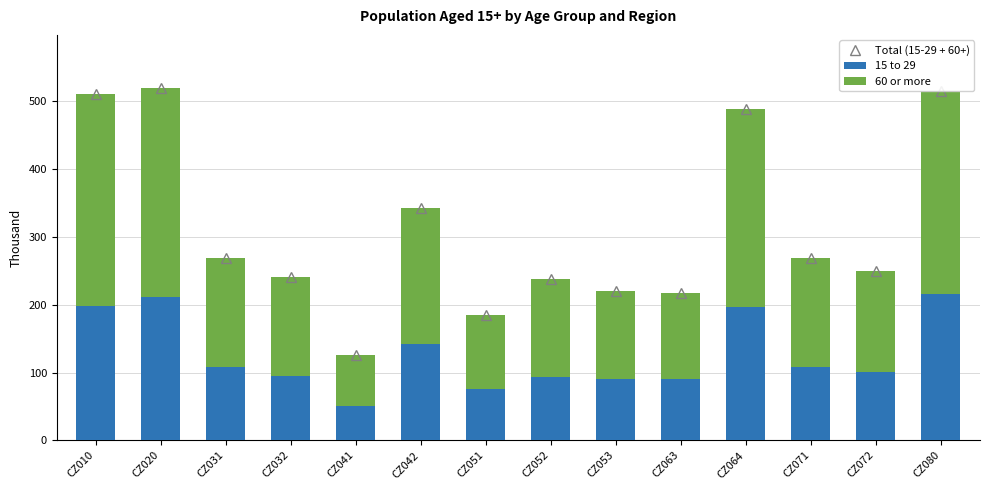

What are all the series names shown in the legend?

Total (15-29 + 60+), 15 to 29, 60 or more